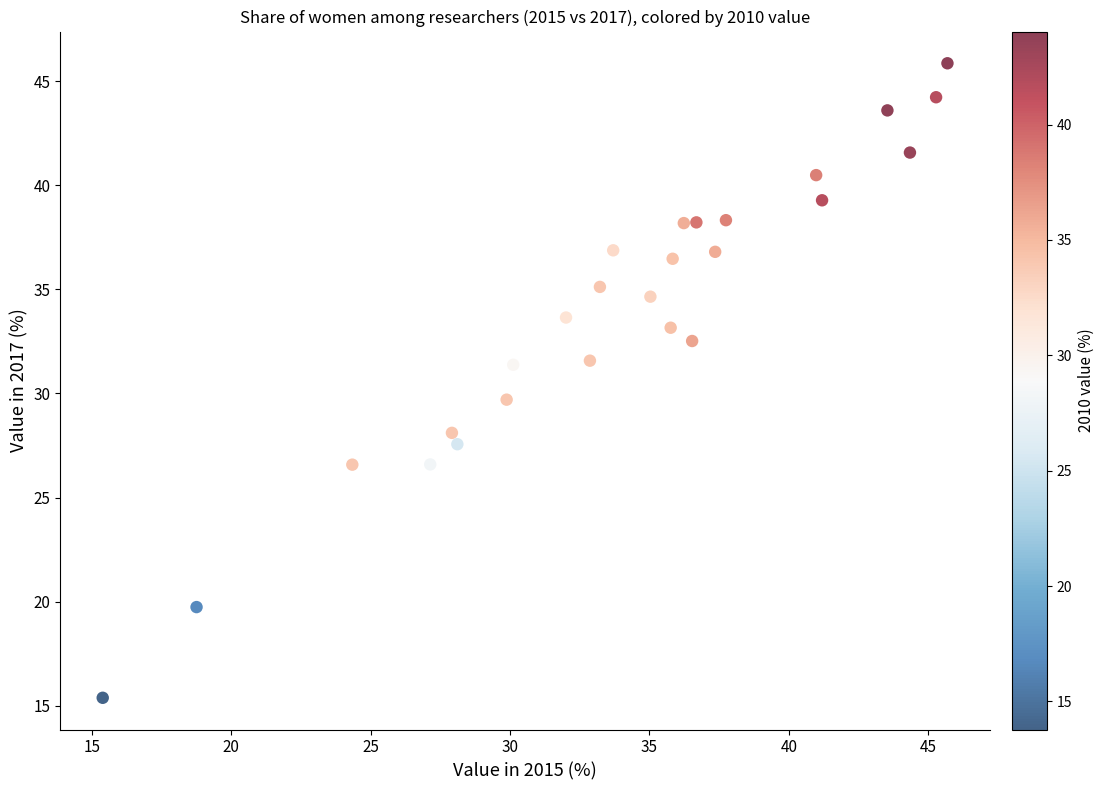

What is the range of Y values (max minus min)?

30.5